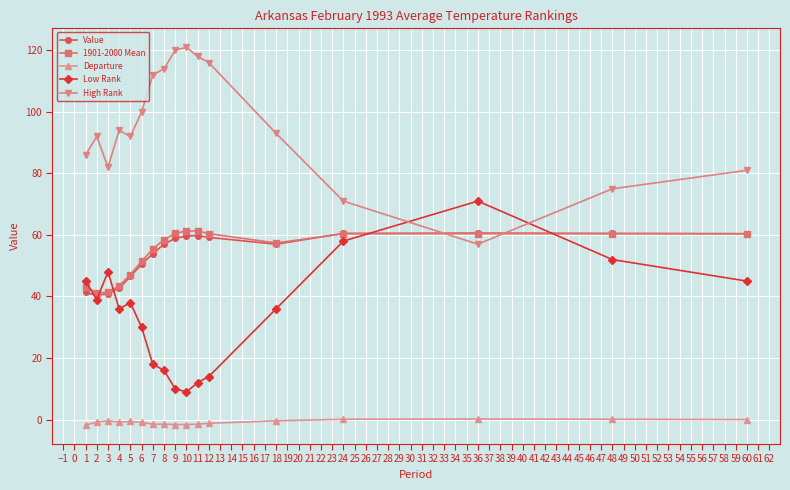

True or false: Departure and 1901-2000 Mean cross at least once.

False